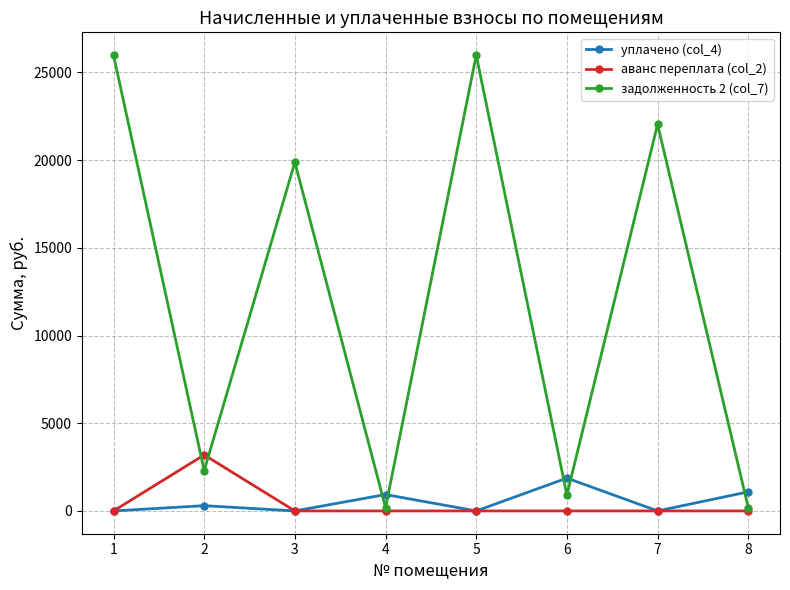

Which series has the largest total across all categories?

задолженность 2 (col_7)